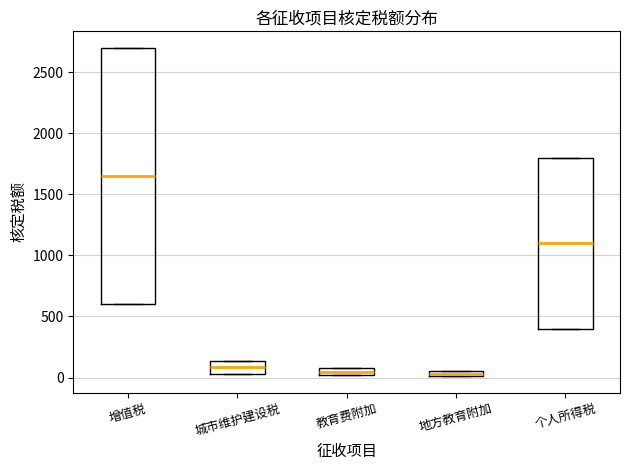

Where is the upper edge of the box for 教育费附加 on the y-axis? The values are not printed on the chart, so give them approximately, as read against the axis.

100